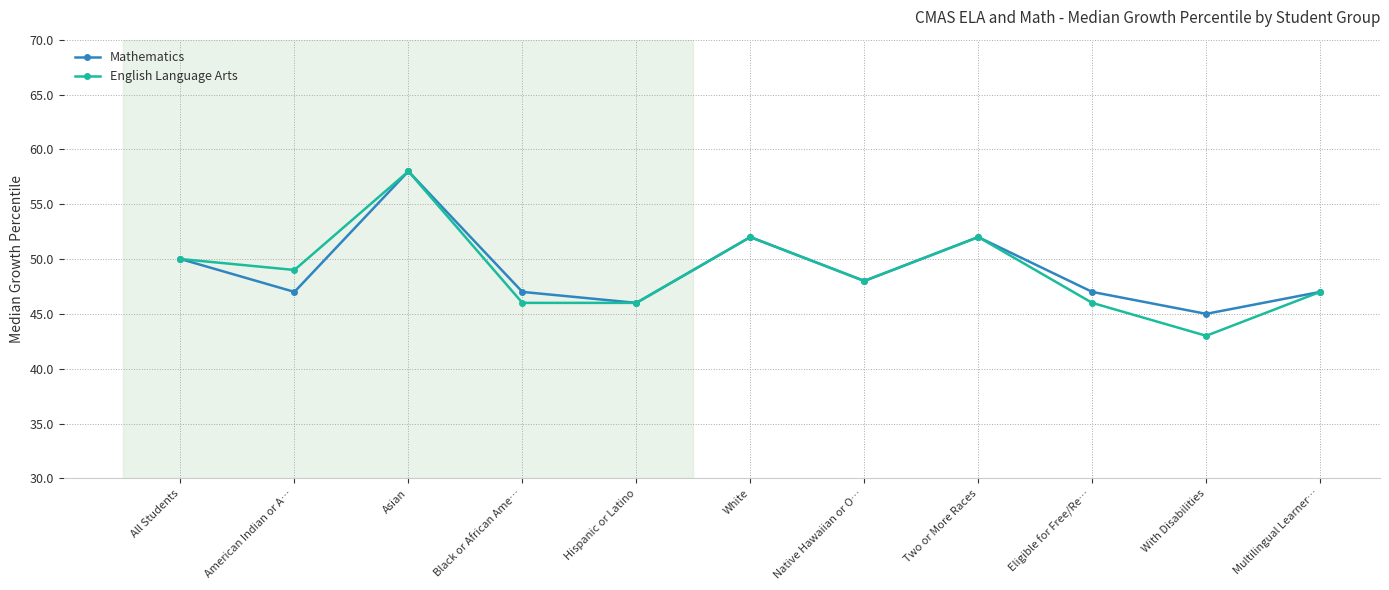

What is the maximum value shown in the chart?

58